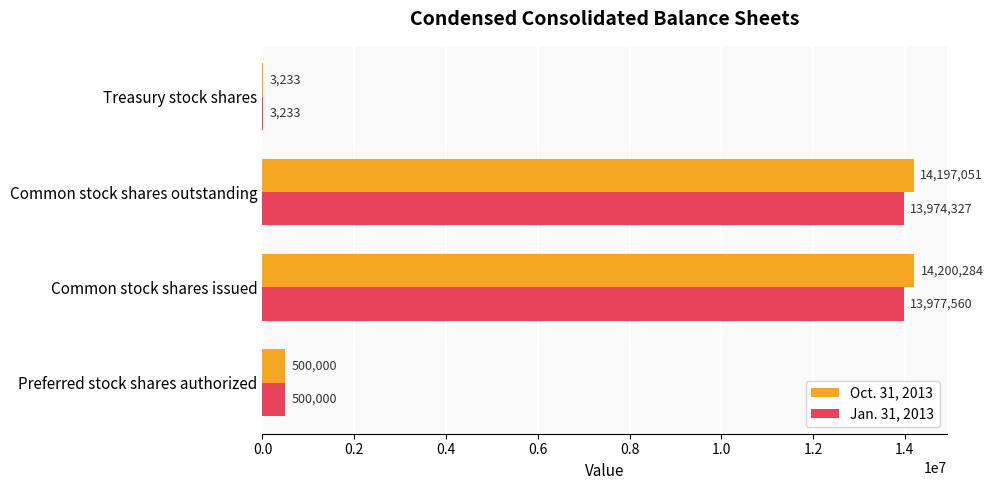

Is the value of Jan. 31, 2013 at Treasury stock shares greater than the value of Oct. 31, 2013 at Common stock shares issued?

No